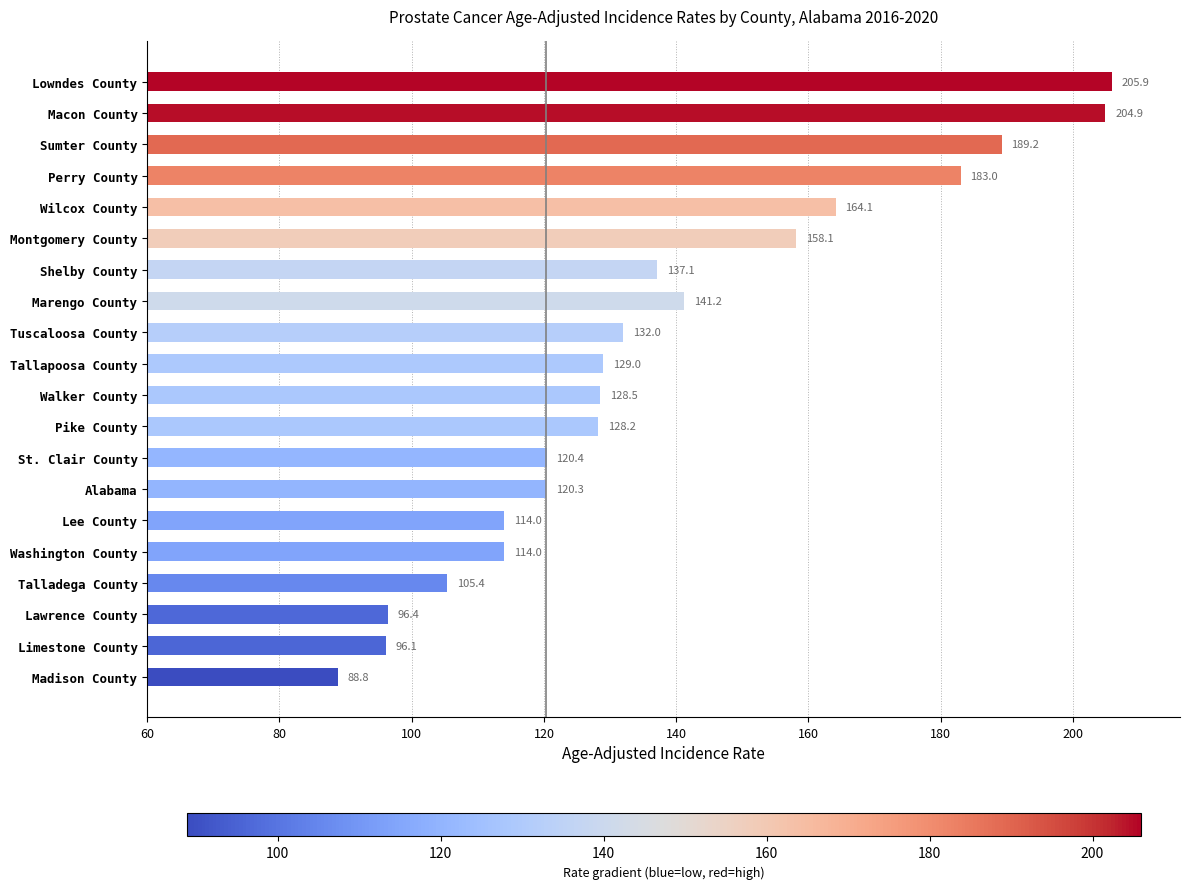

What is the difference between the maximum and second lowest values?

109.8